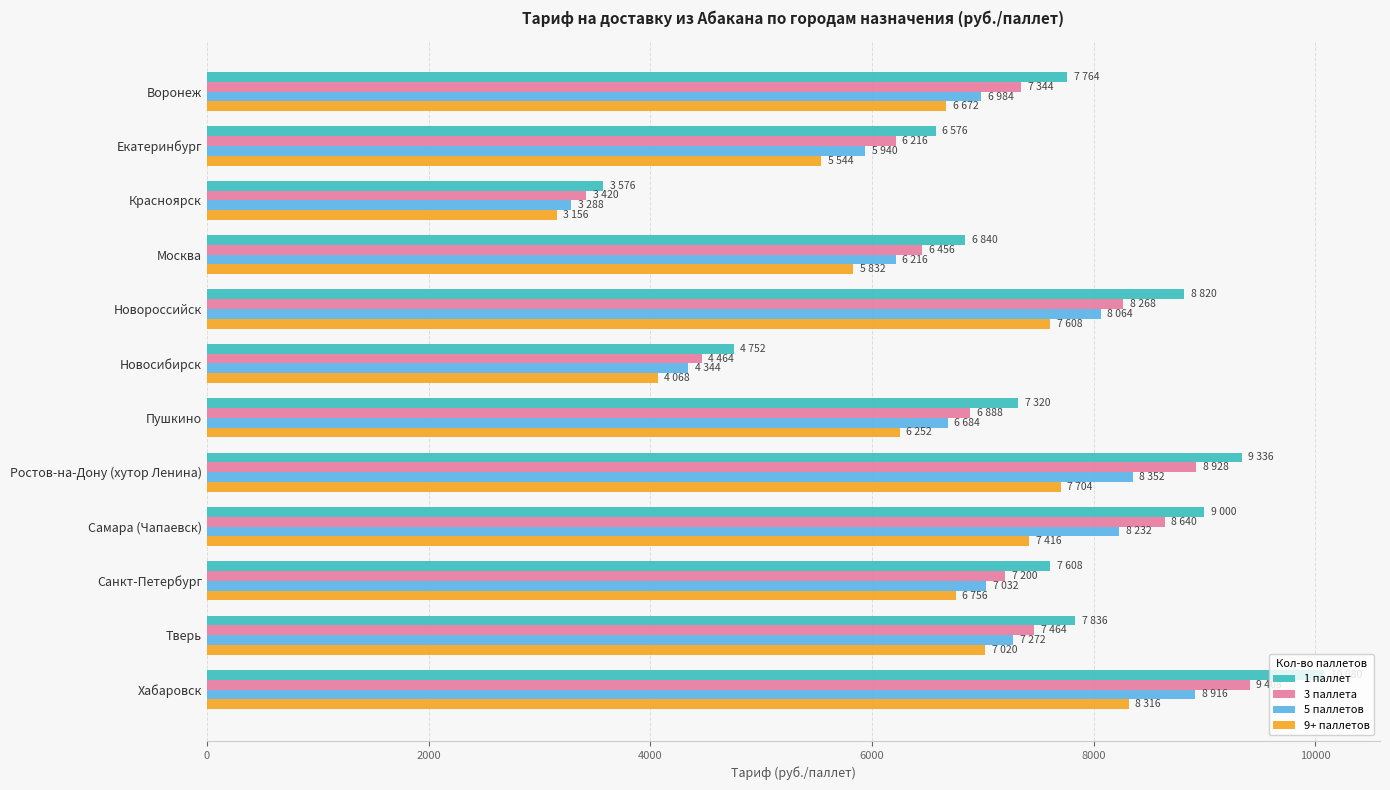

List the series in order of their peak value, lowest first.

9+ паллетов, 5 паллетов, 3 паллета, 1 паллет